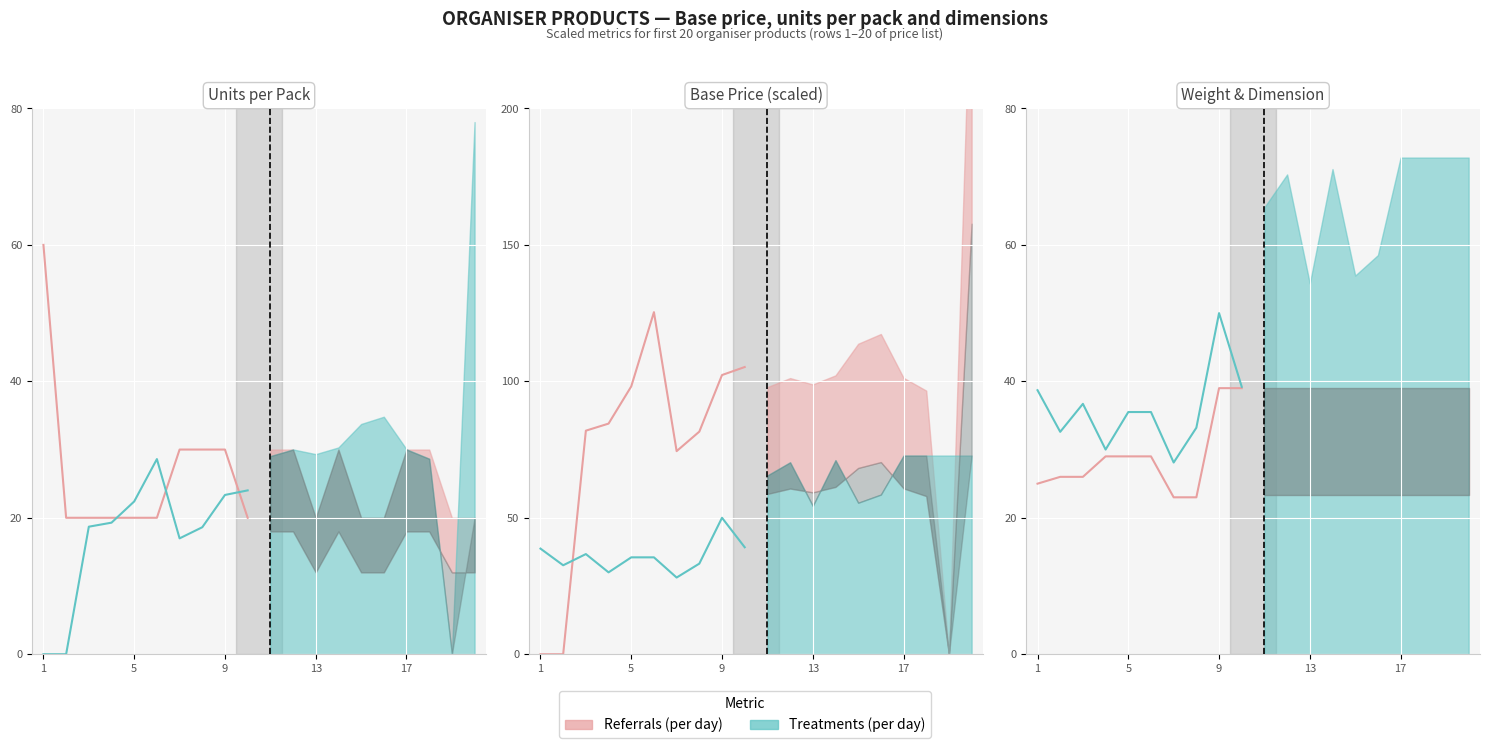

At which label does Treatments (per day) first exceed 35?

1